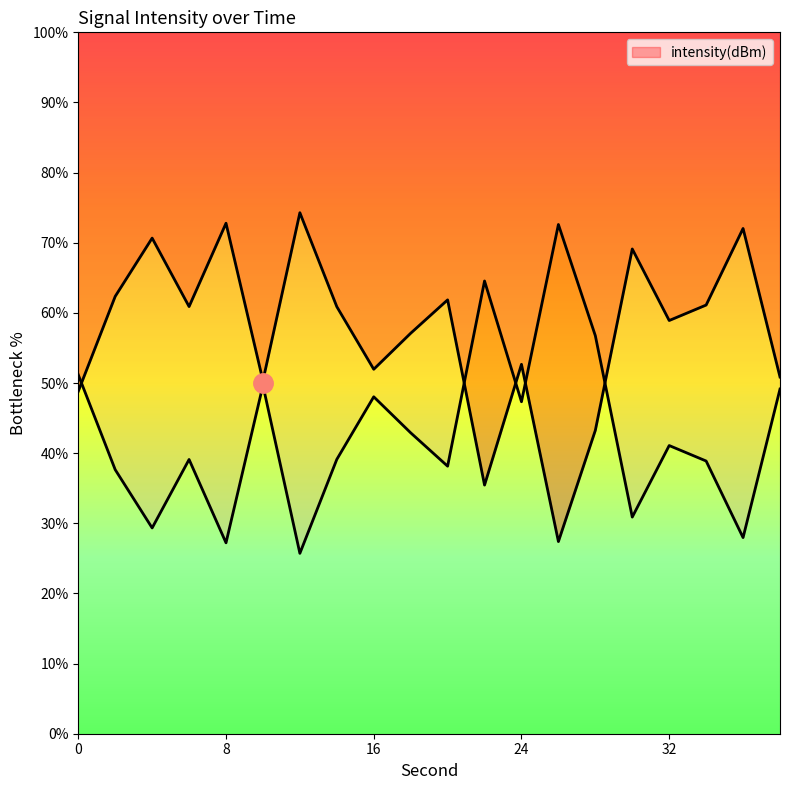

Is this an area chart (filled region under the line)?

No